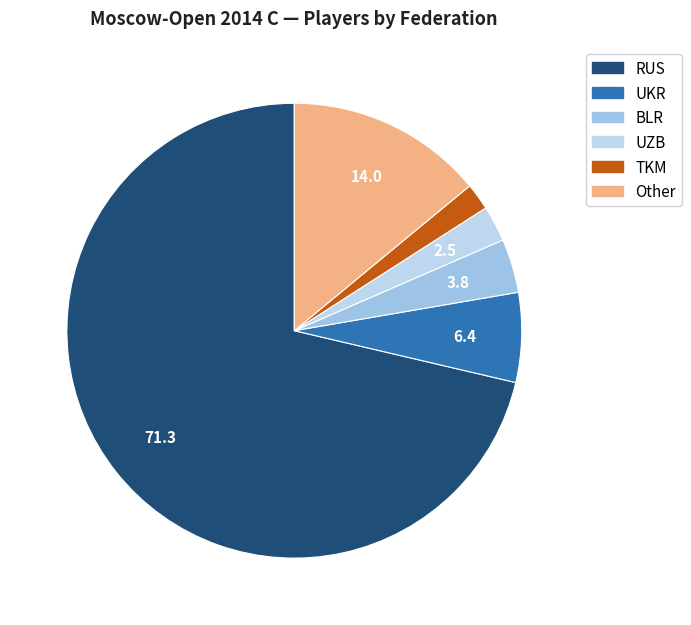

Count the number of slices in the pie.

6